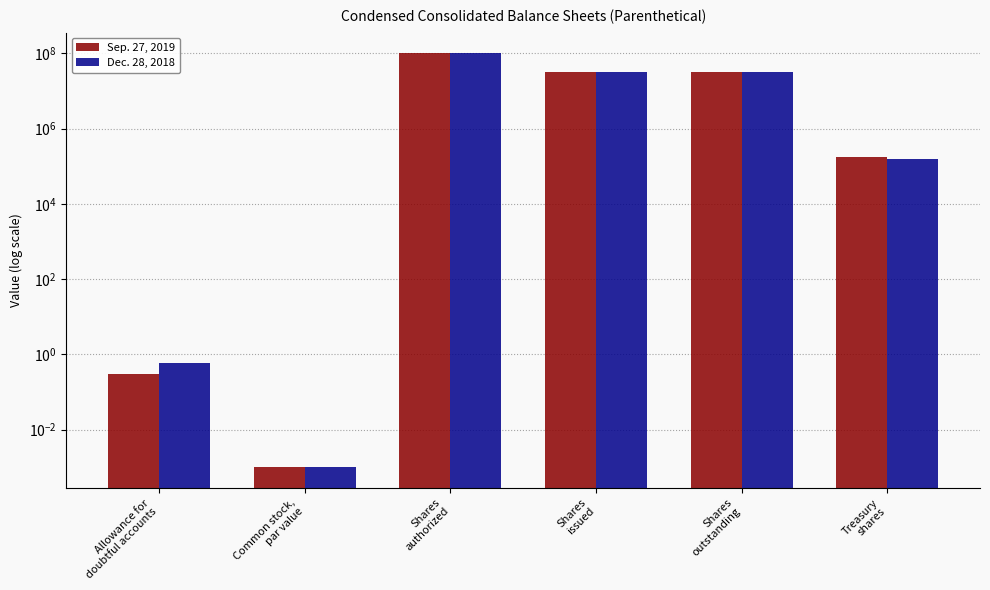

How many values in the Dec. 28, 2018 series are below 32473167?

3